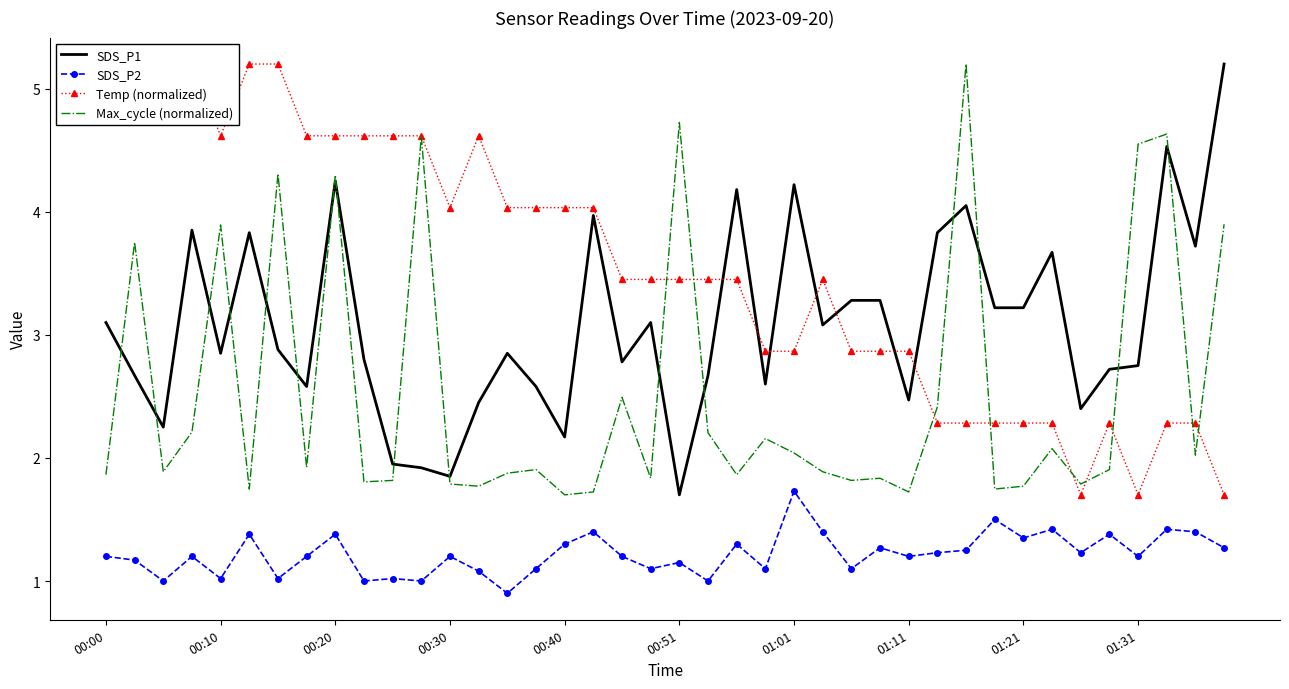

What is the sum of the SDS_P1 values at 30 and 37?

8.6